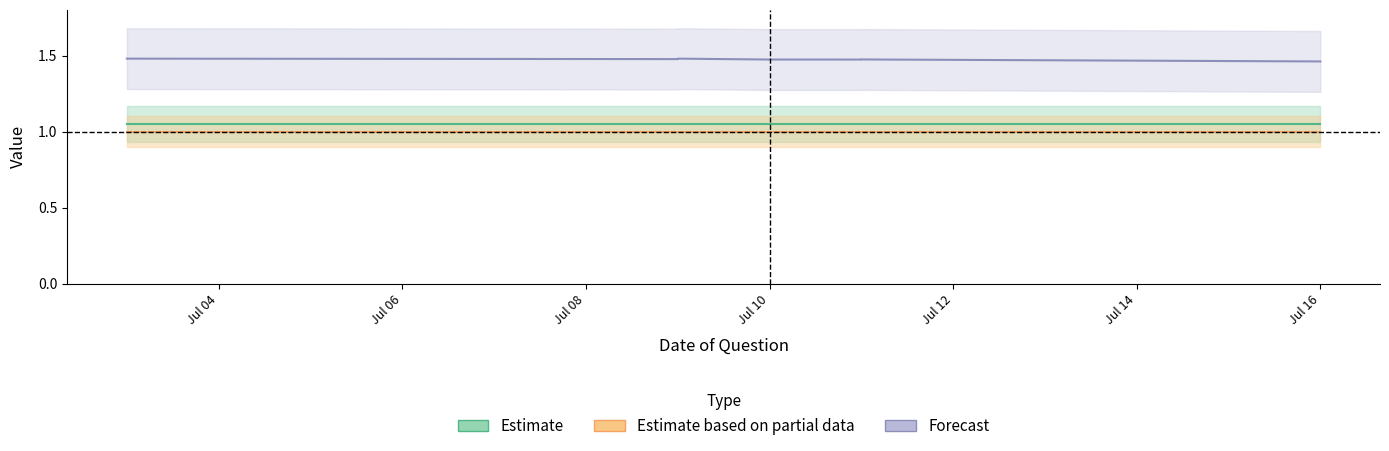

What is the minimum value for Forecast?

1.5